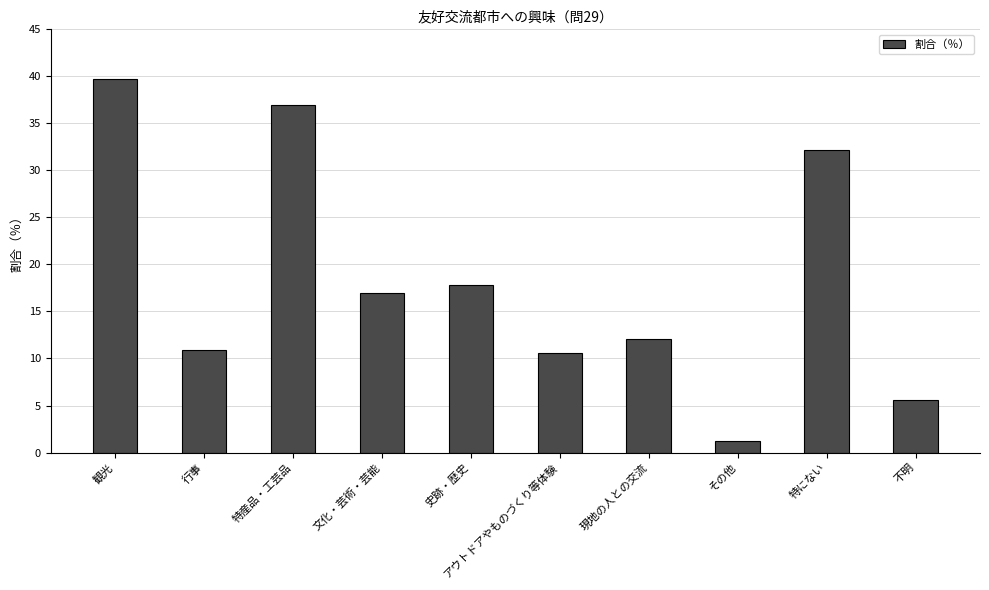

Where does the data first go above 16?

観光